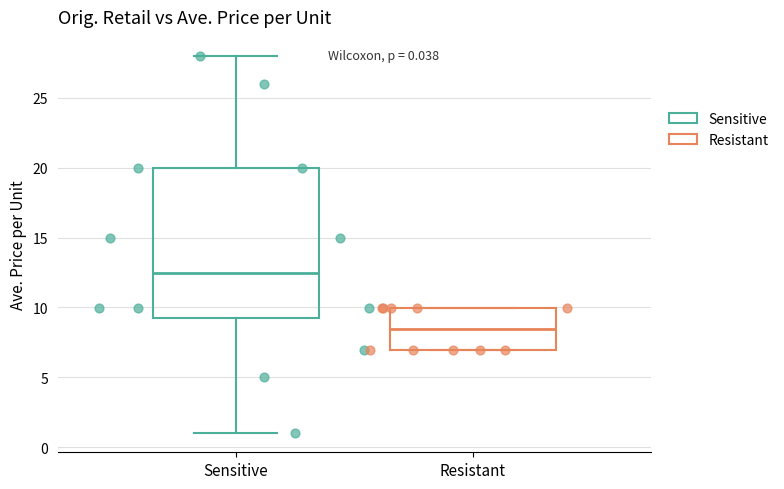

Which series reaches the minimum Y coordinate?

Sensitive